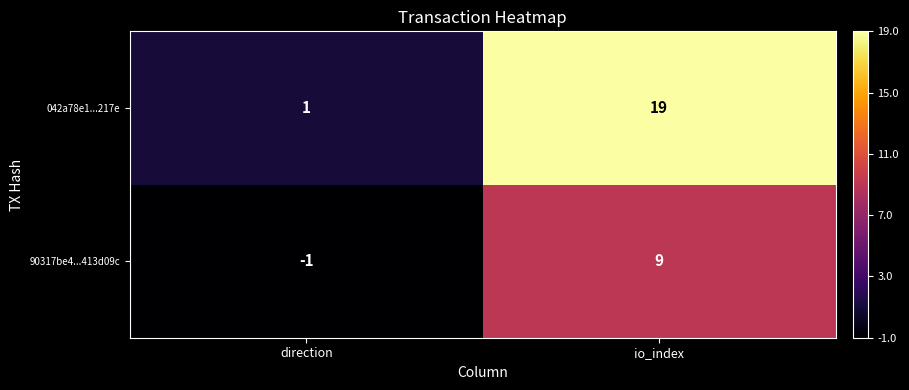

Reading right to left, transcribe all the data shown in this chart.

042a78e1...217e: 19	1
90317be4...413d09c: 9	-1